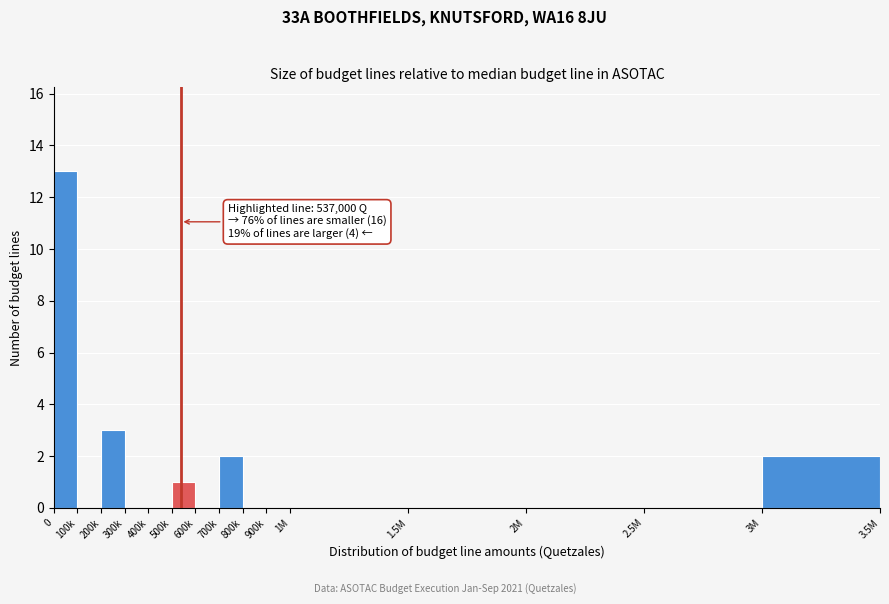

Reading left to right, extract all data points from this chart.

0=13	100k=0	200k=3	300k=0	400k=0	500k=1	600k=0	700k=2	800k=0	900k=0	1M=0	1.5M=0	2M=0	2.5M=0	3M=2